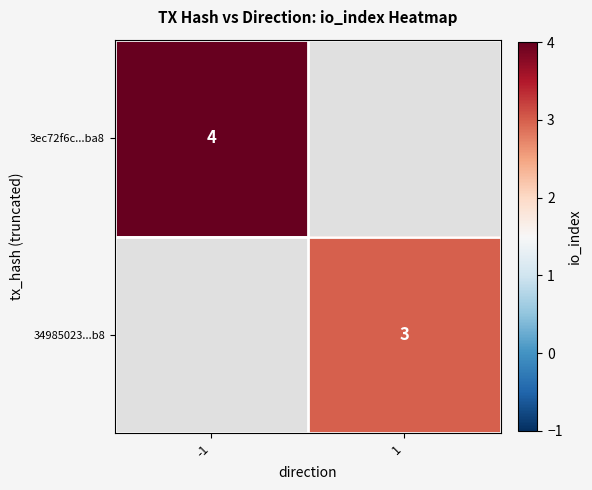

The value of 3ec72f6c...ba8 at -1 is 6. True or false?

False